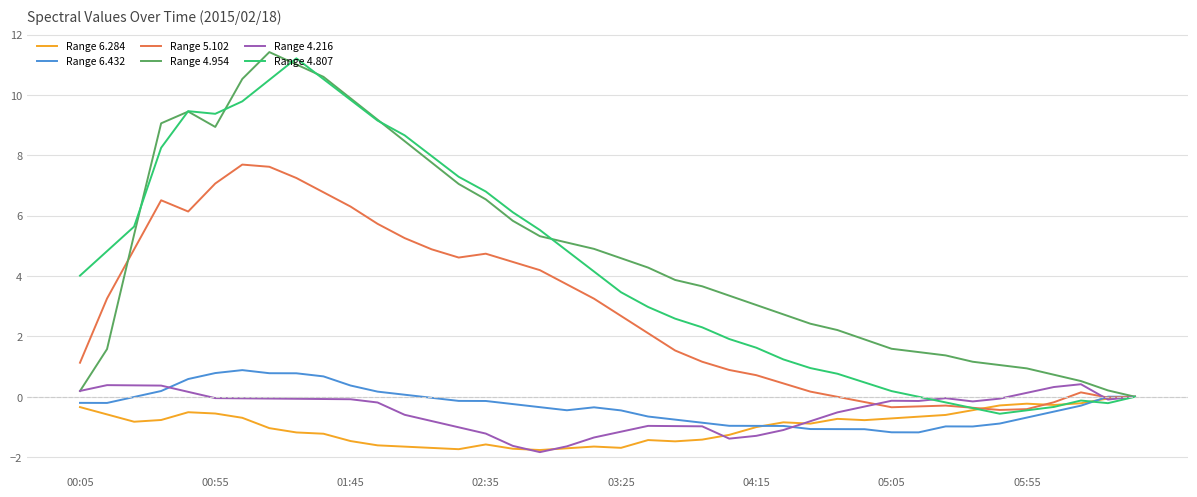

What is the greatest value displayed?

11.4